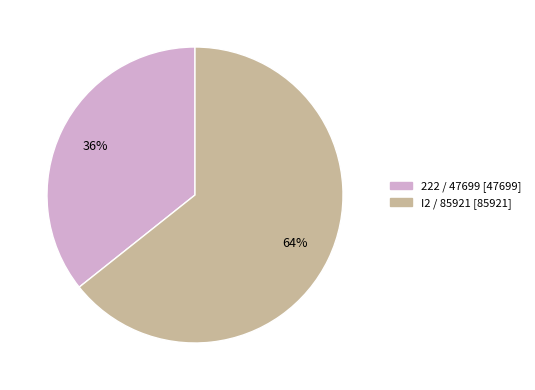

What is the smallest slice in the pie chart?

222 / 47699